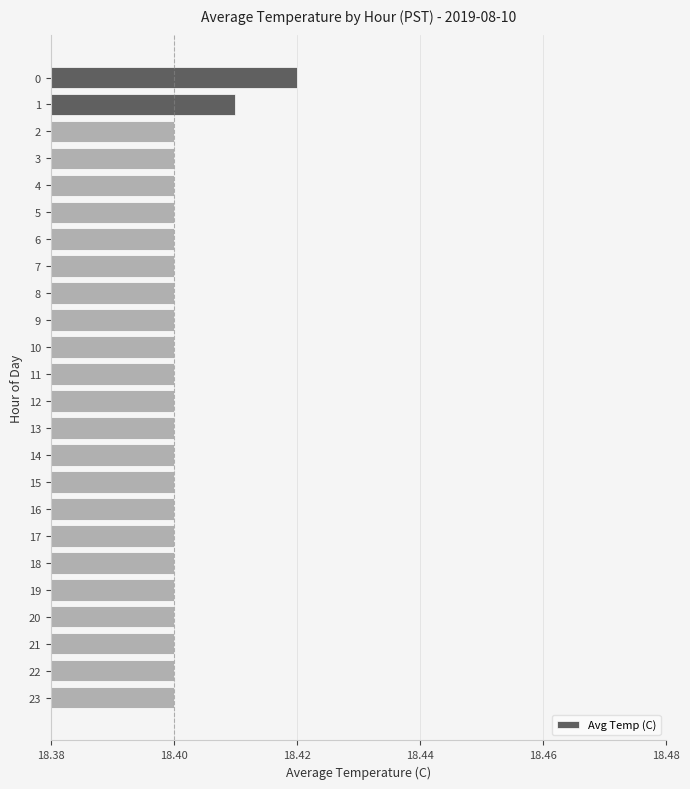

Approximately how many times larger is the value at 19 compared to 9?

1.0